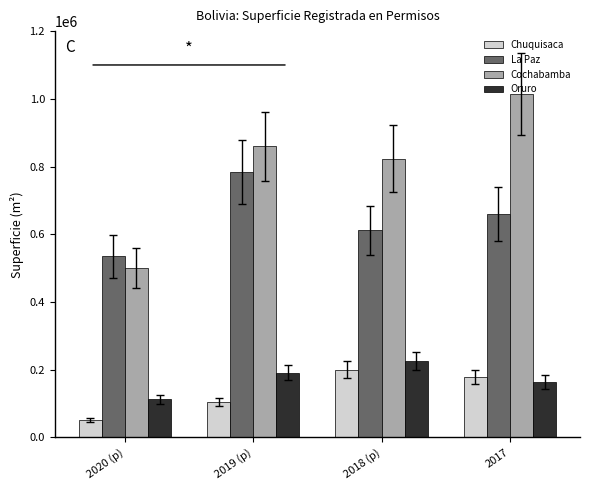

Reading left to right, list all the values displayed in this chart.

Chuquisaca: 52136.1	104247.0	200390.4	177750.2
La Paz: 534492.2	783721.3	611366.3	659555.1
Cochabamba: 500298.5	859454.8	823645.1	1014393.0
Oruro: 112932.1	191183.4	225440.5	163932.6